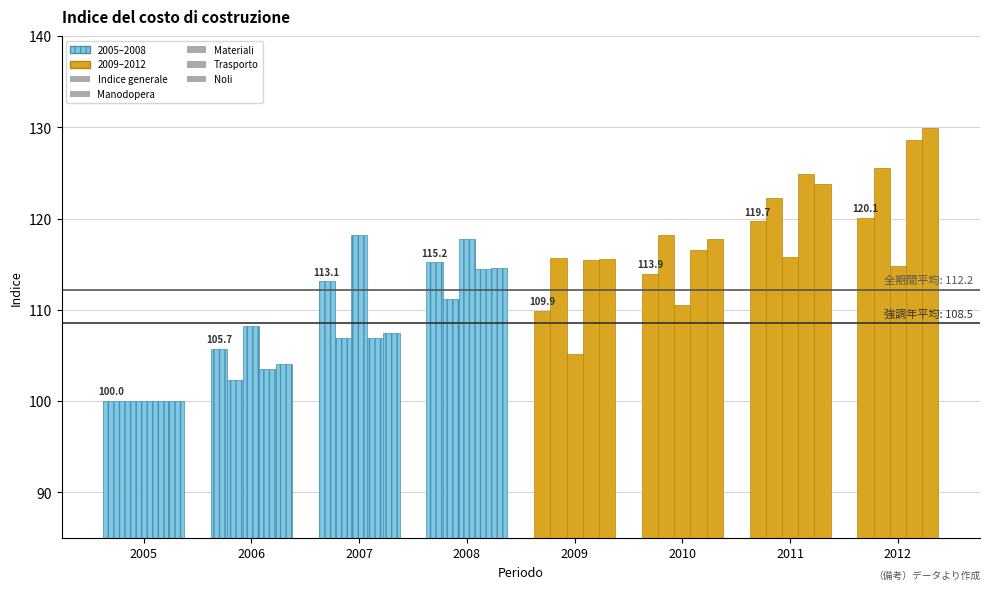

Does the chart contain any negative values?

No